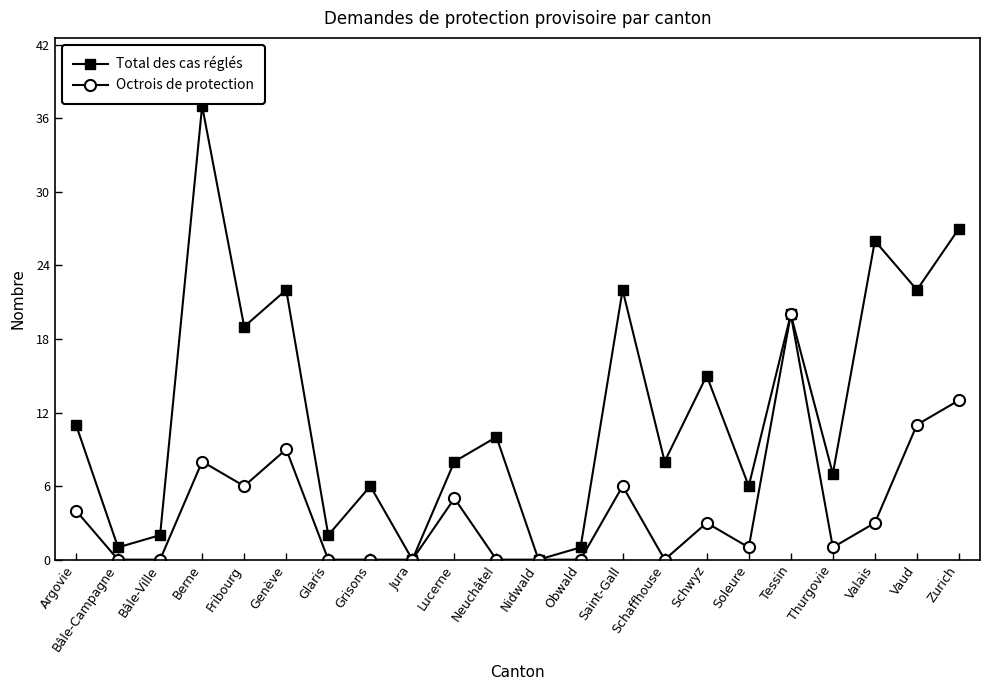

Which series has the widest spread of values?

Total des cas réglés